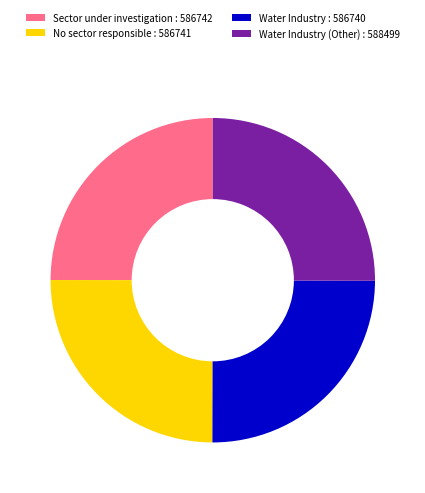

Approximately how many times larger is the value at Water Industry (Other) : 588499 compared to Water Industry : 586740?

1.0